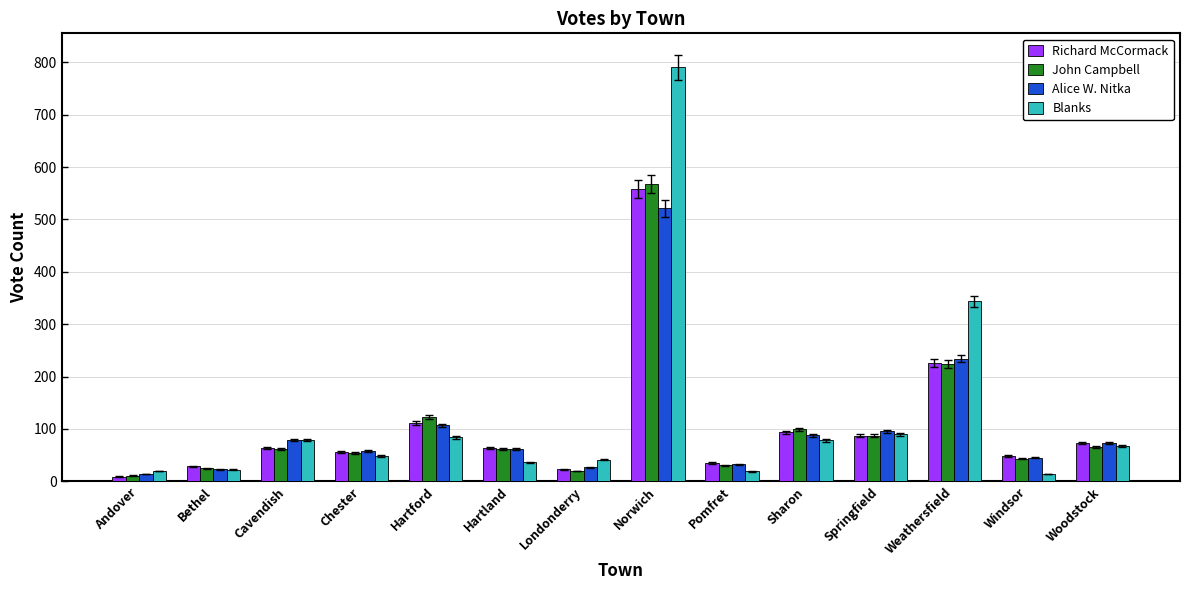

What are all the series names shown in the legend?

Richard McCormack, John Campbell, Alice W. Nitka, Blanks